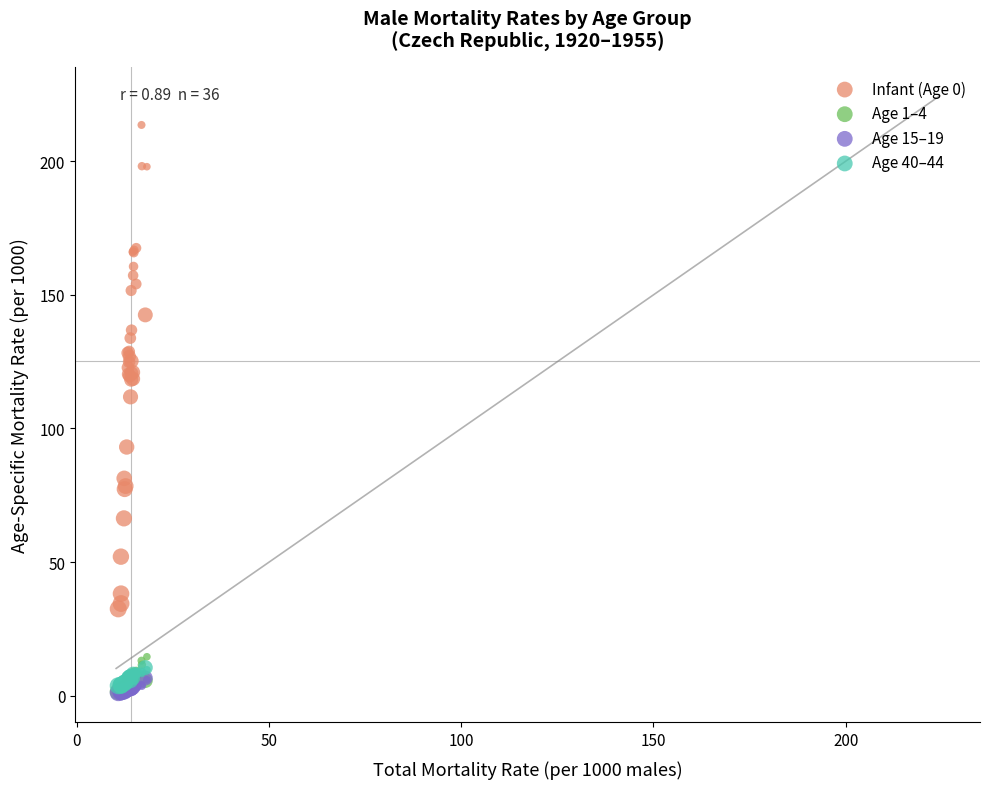

Across all series, what Y value is closest to 107?

111.8